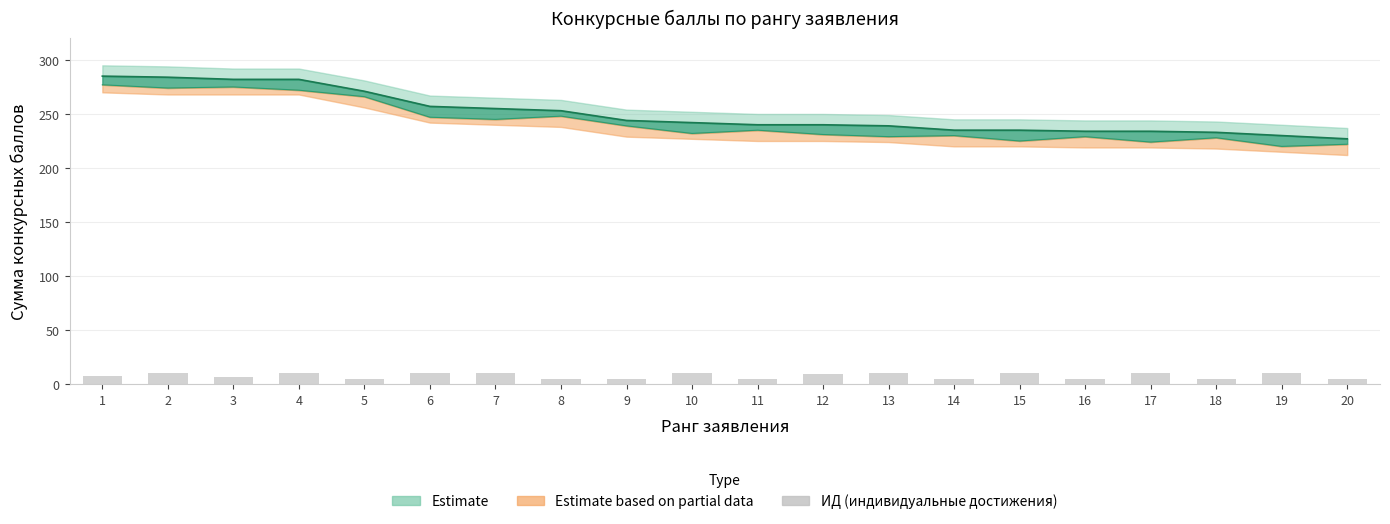

The value at 13 is 5. True or false?

False